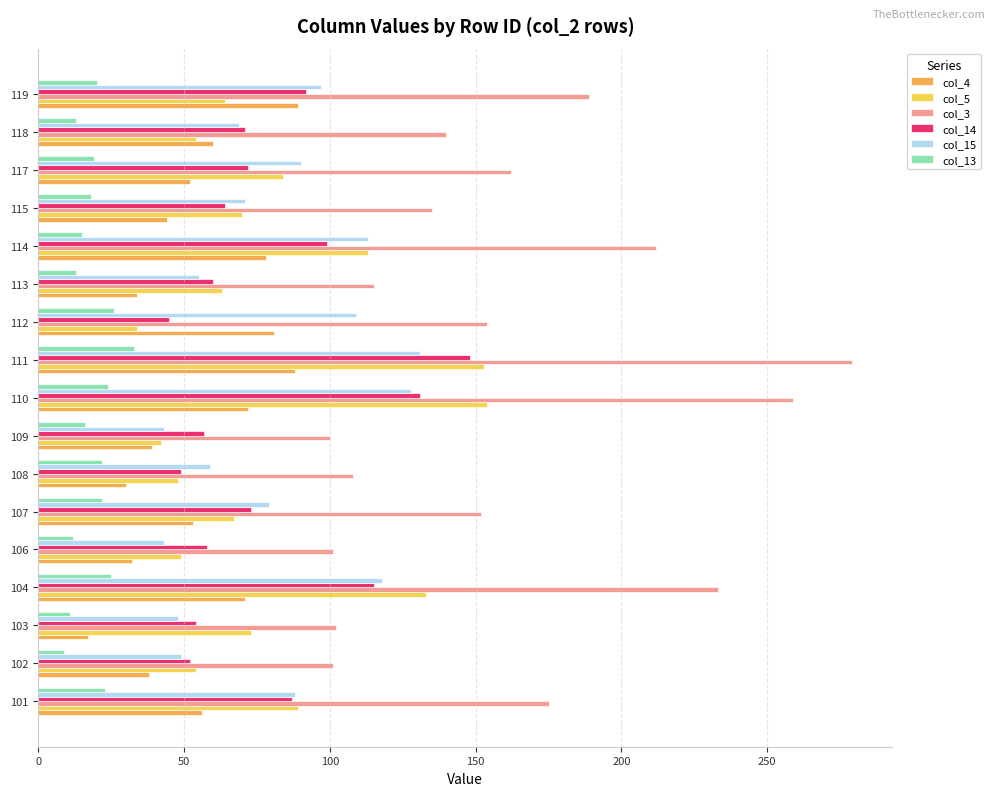

Which series changed the most between 109 and 118?

col_3